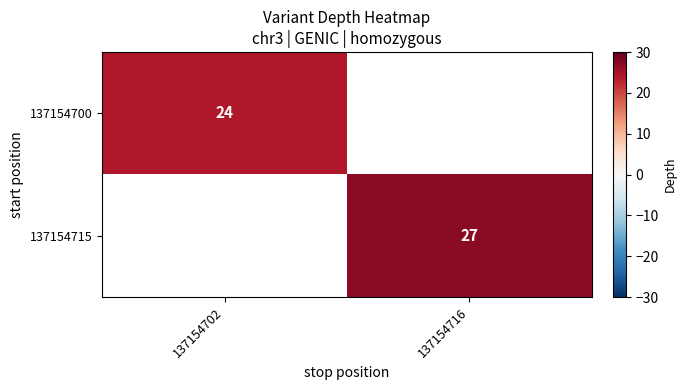

The value of 137154715 at 137154716 is 46. True or false?

False